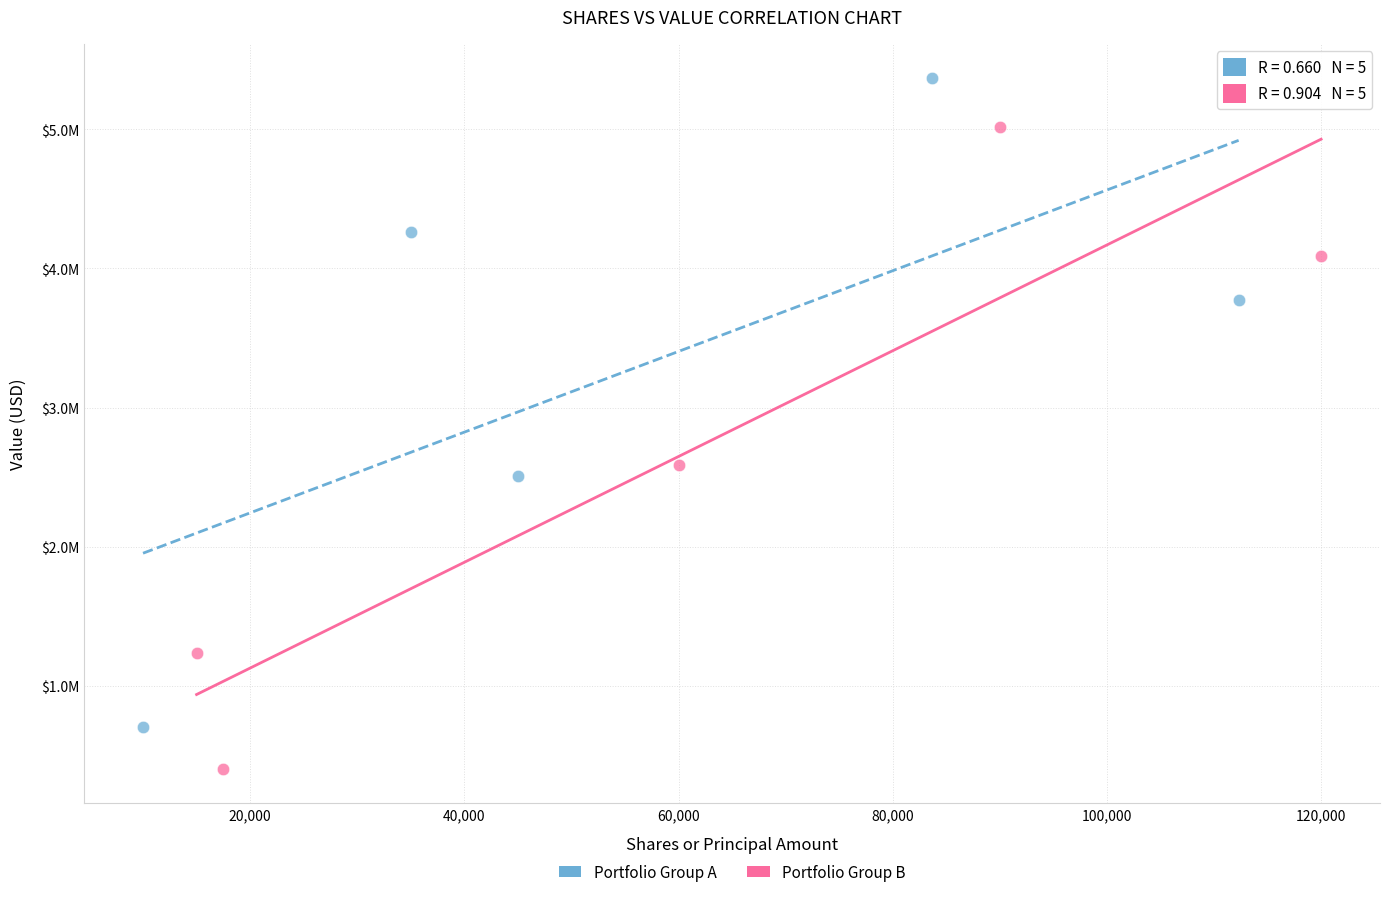

Which series has the largest Y range (max minus min)?

Portfolio Group A